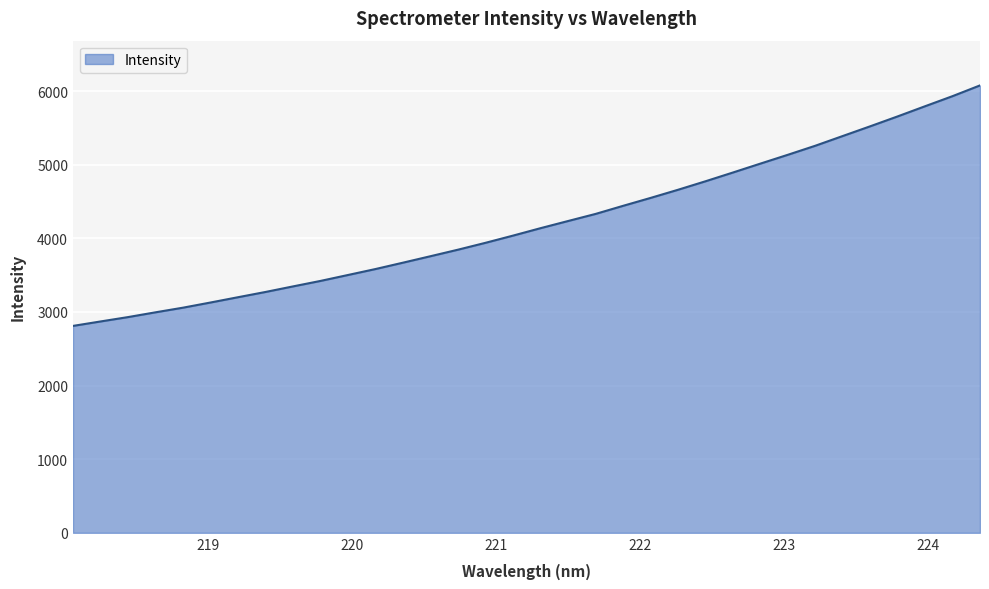

What is the smallest value displayed?

2810.4